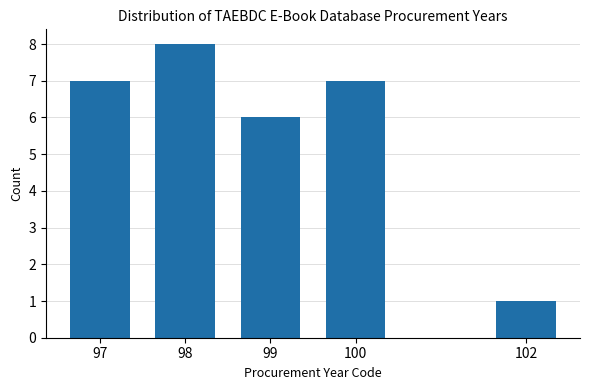

Reading left to right, transcribe all the data shown in this chart.

97=7	98=8	99=6	100=7	102=1